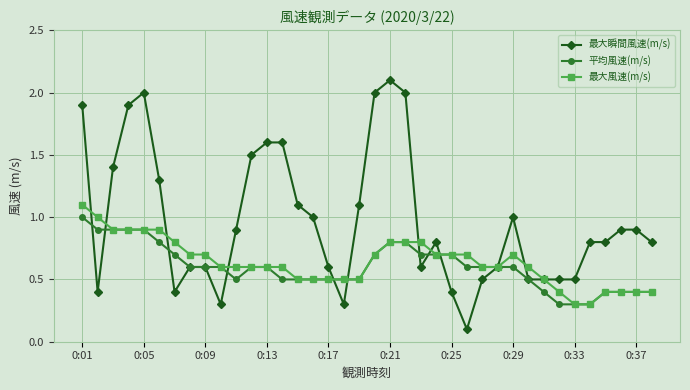

What is the value of the 最大風速(m/s) point at the 2nd from the left?

1.0